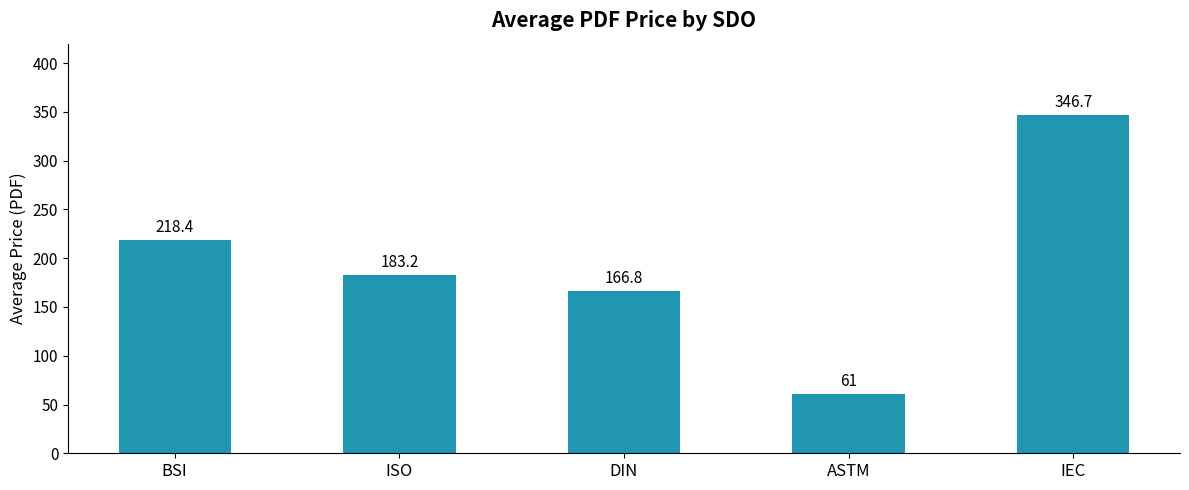

How many distinct data groups are displayed?

1